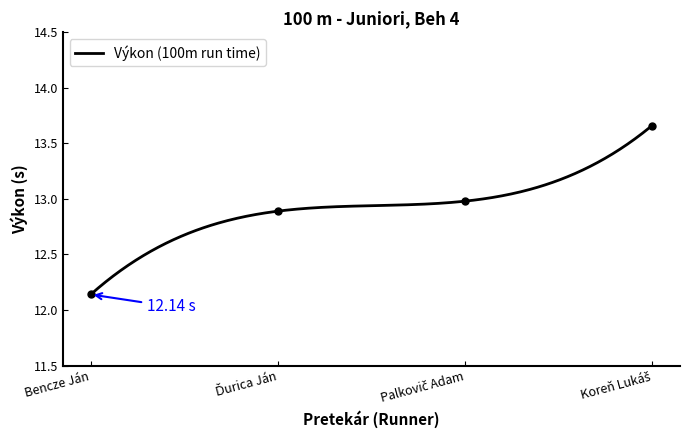

Count the number of categories in the chart.

4